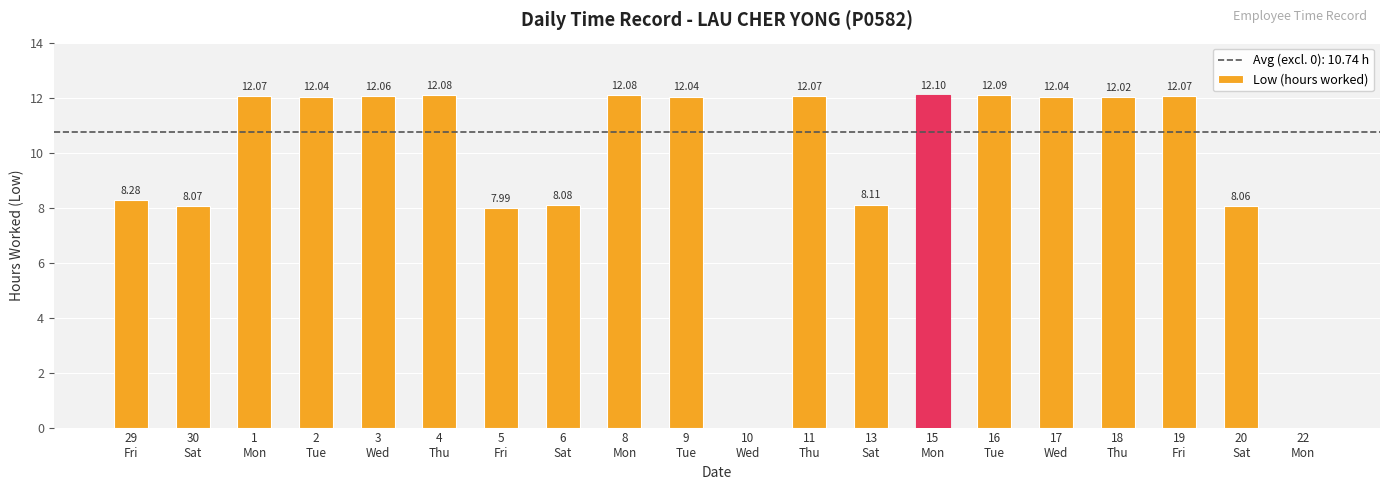

Are the bars grouped side by side (vs. stacked)?

No